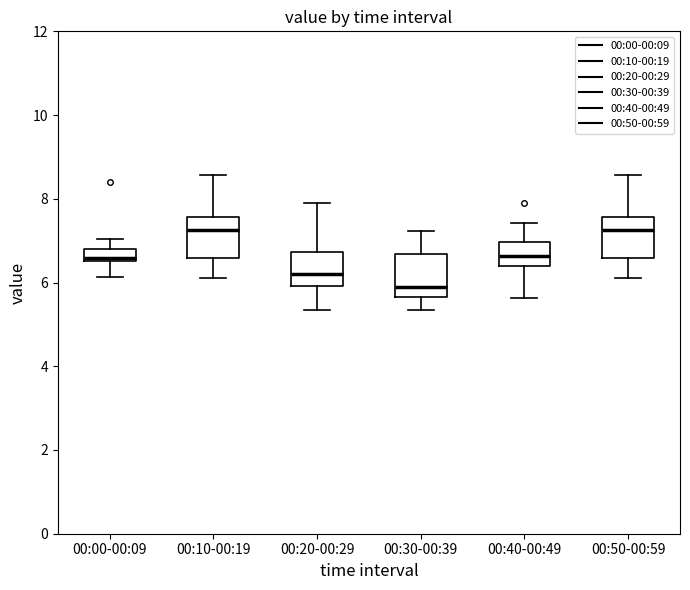

Where is the upper edge of the box for 00:10-00:19 on the y-axis? The values are not printed on the chart, so give them approximately, as read against the axis.

7.6